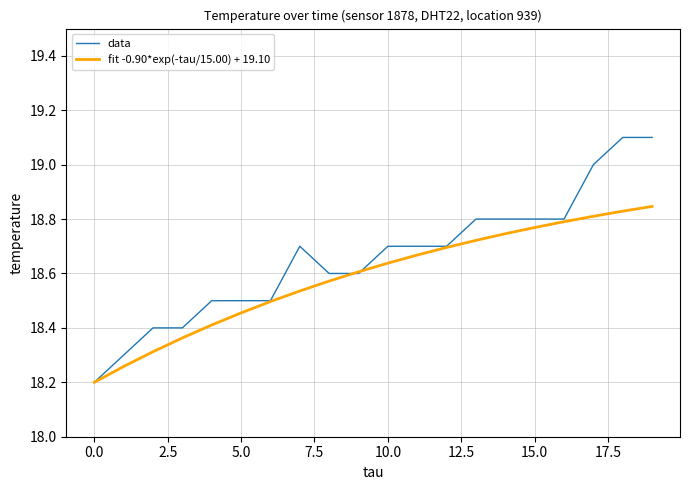

True or false: fit -0.90*exp(-tau/15.00) + 19.10 has more than 1 points higher than both neighbors.

False